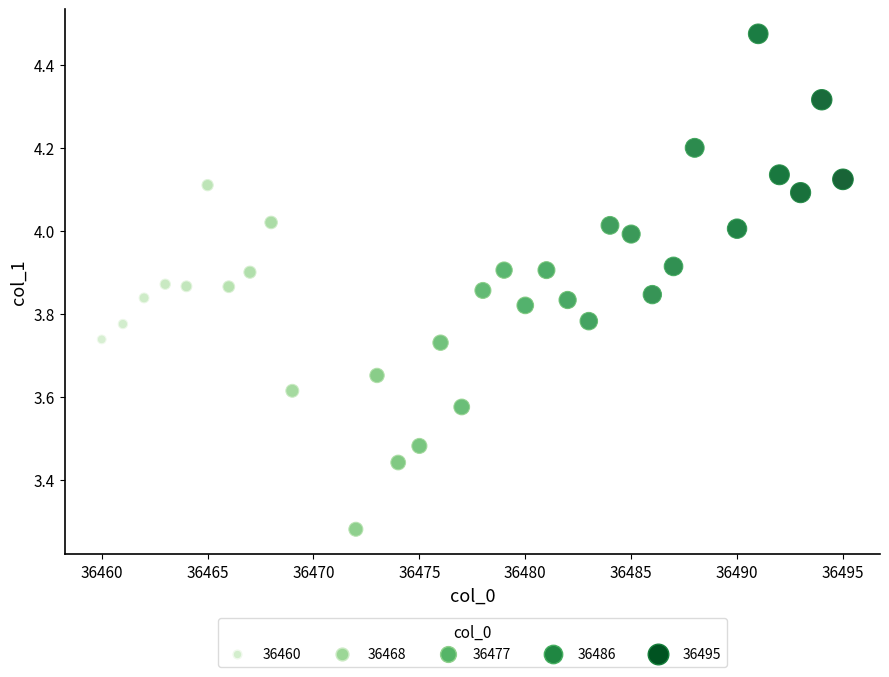

What is the range of X values (max minus min)?

35.0